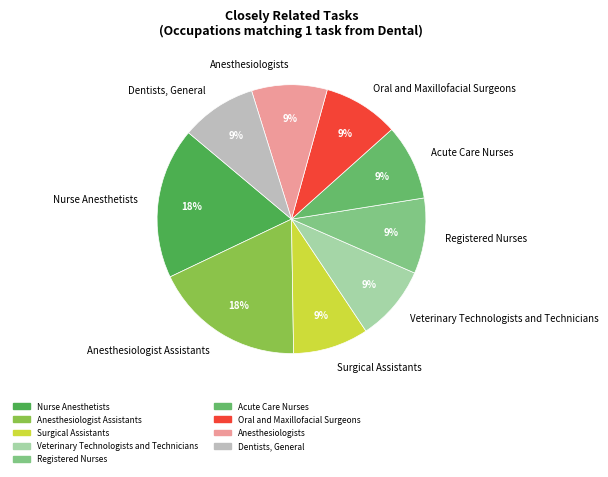

To the nearest percent, what is the difference between the largest and smallest slice percentages?

9%